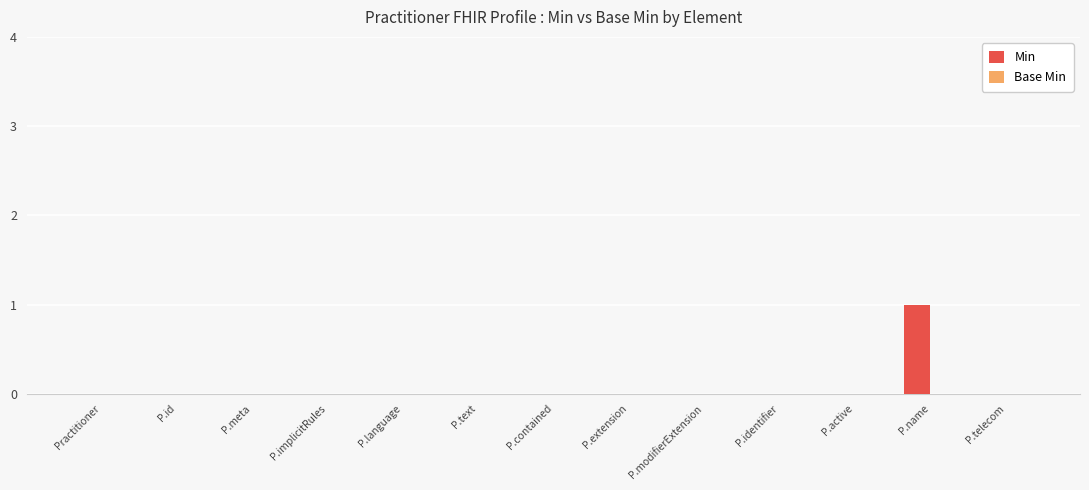

Are the bars horizontal?

No